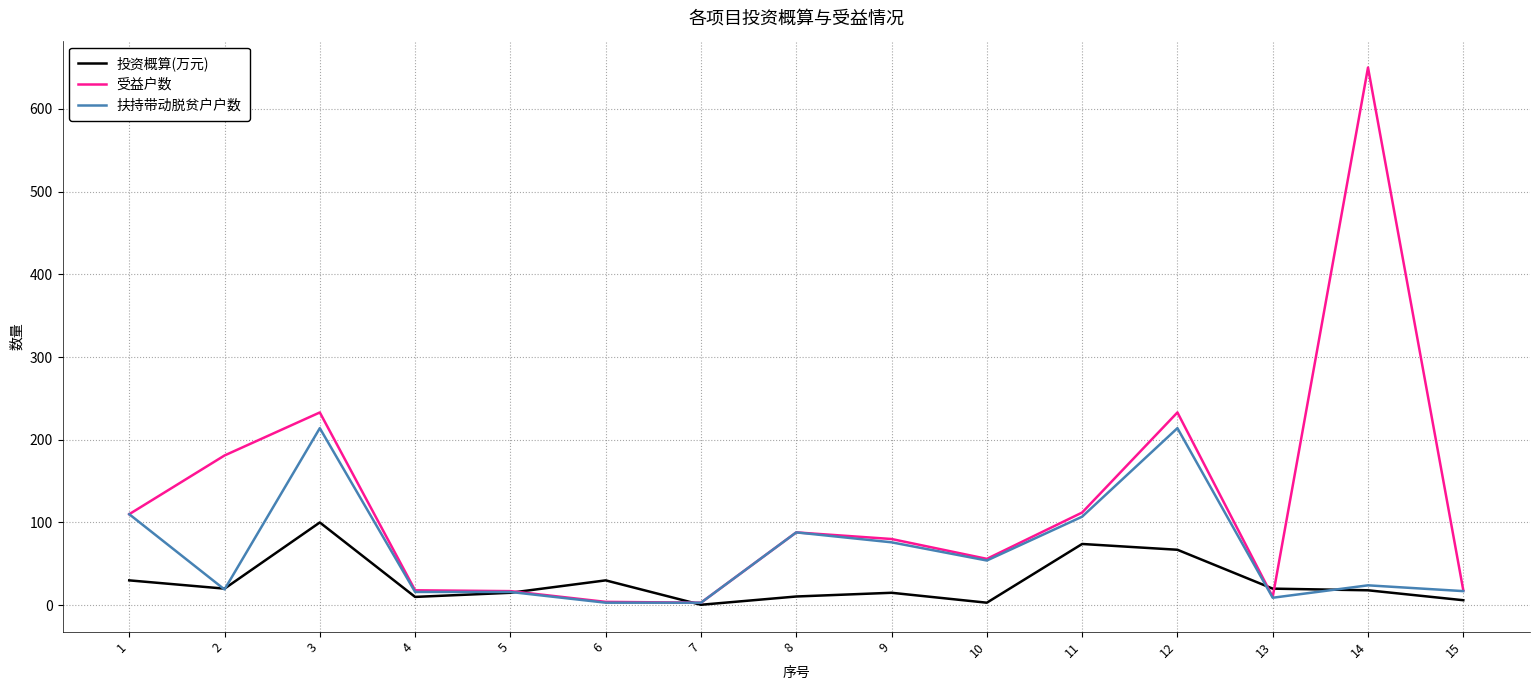

What is the maximum value for 投资概算(万元)?

100.0